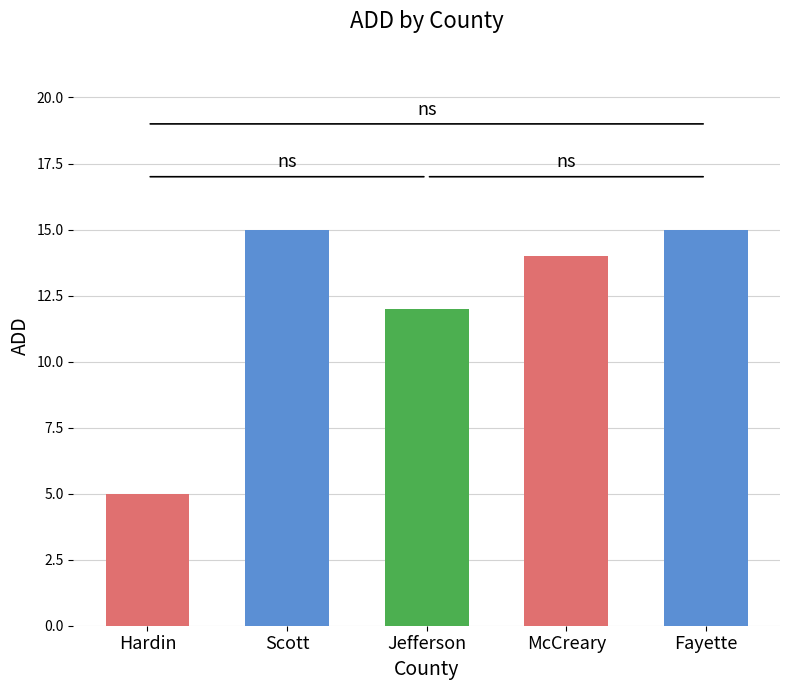

What is the label of the 2nd bar from the right?

McCreary